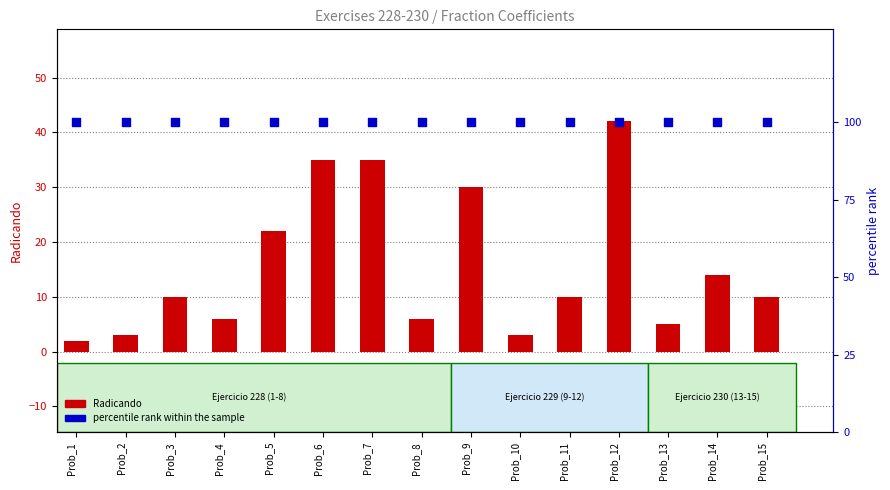

Which series has the largest total across all categories?

percentile rank within the sample